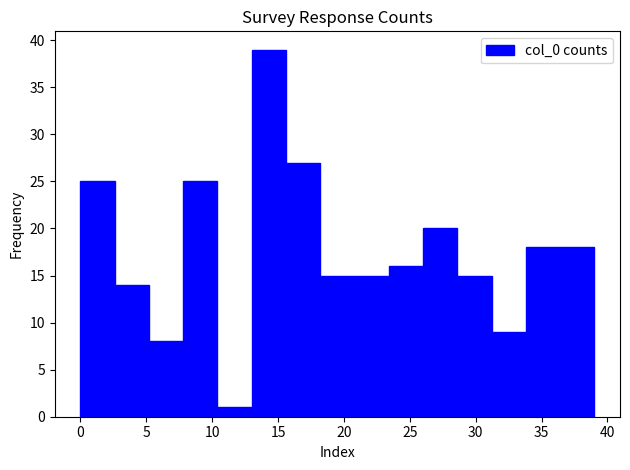

Reading left to right, transcribe this chart: for each bar, give the range it covers on the x-axis and its height. Neither the bar edges nor the heights are printed on the chart, so give them approximately, as read against the axes.

0.0 to 2.6: 25
2.6 to 5.2: 14
5.2 to 7.8: 8
7.8 to 10.4: 25
10.4 to 13.0: 1
13.0 to 15.6: 39
15.6 to 18.2: 27
18.2 to 20.8: 15
20.8 to 23.4: 15
23.4 to 26.0: 16
26.0 to 28.6: 20
28.6 to 31.2: 15
31.2 to 33.8: 9
33.8 to 36.4: 18
36.4 to 39.0: 18